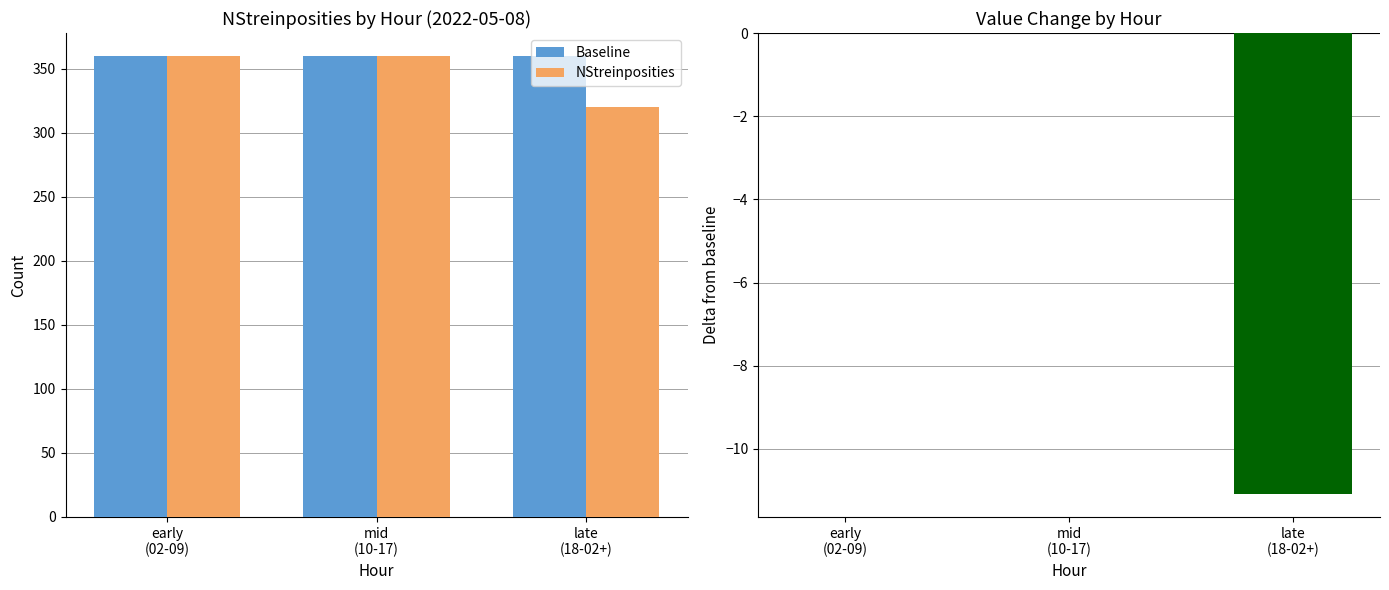

What is the label of the 1st bar from the right?

late
(18-02+)